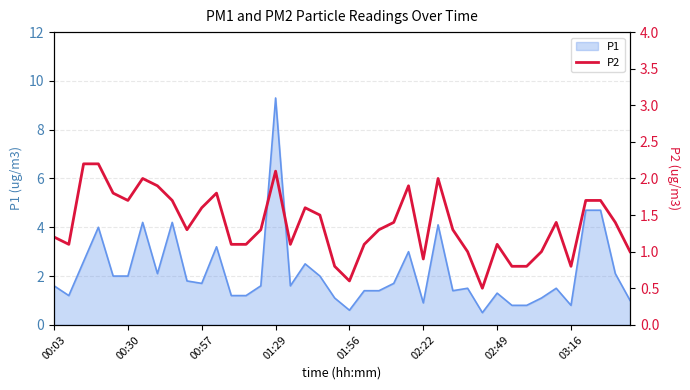

What is the highest value of the P1 series?

9.3